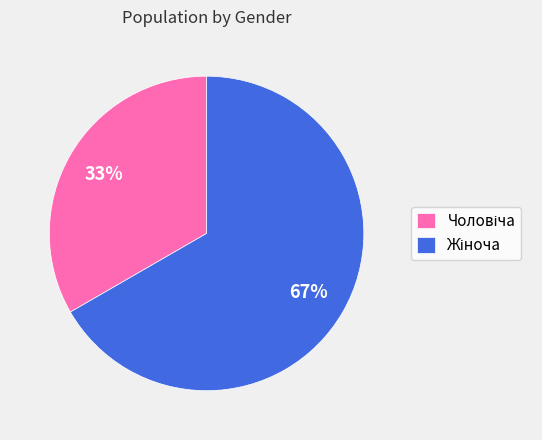

To the nearest percent, what is the average slice percentage?

50%